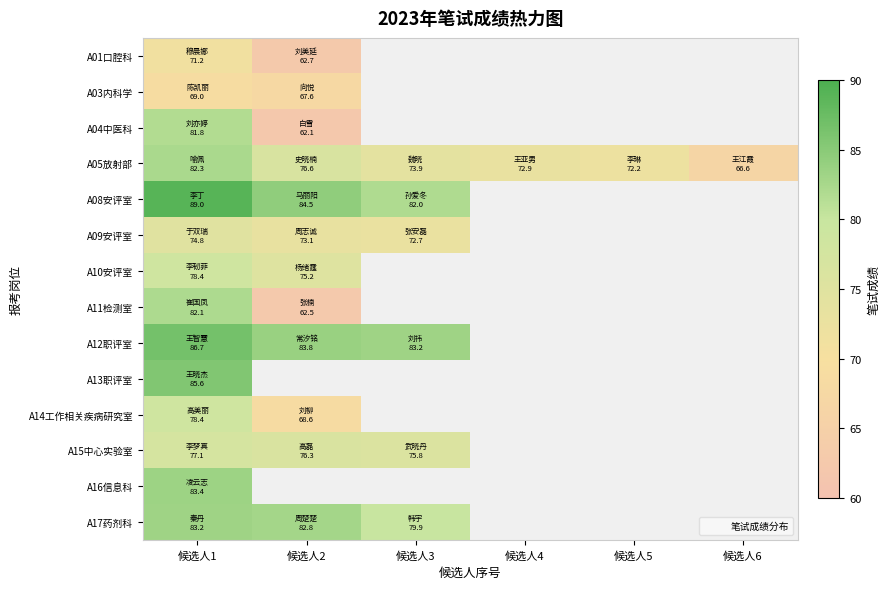

How many distinct data groups are displayed?

14